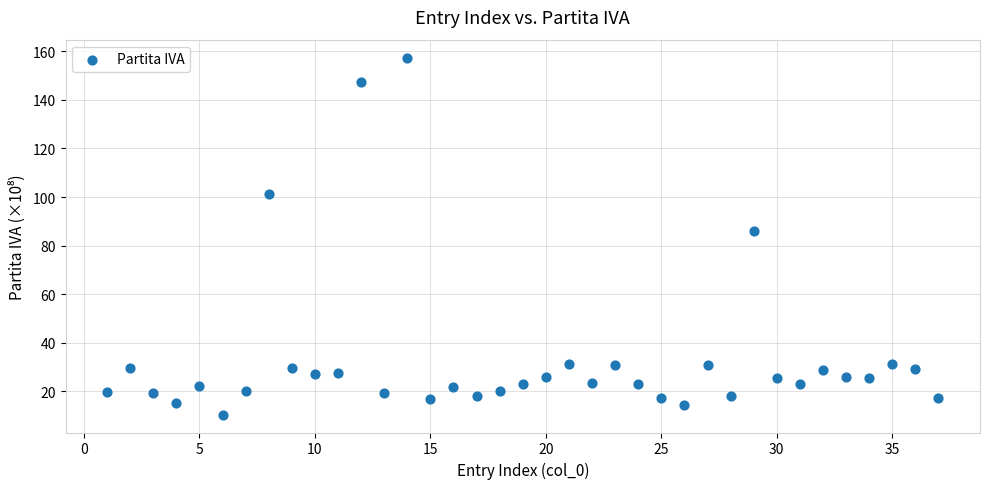

What is the range of Y values (max minus min)?

147.0